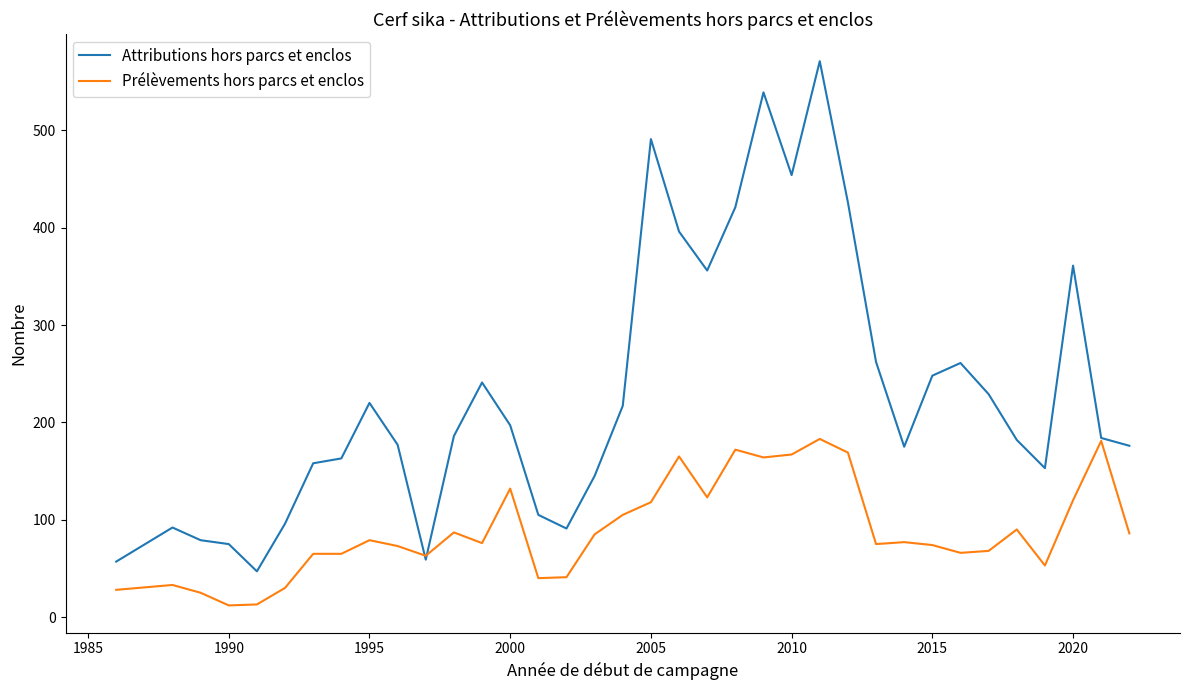

List the series in order of their overall mean, lowest first.

Prélèvements hors parcs et enclos, Attributions hors parcs et enclos